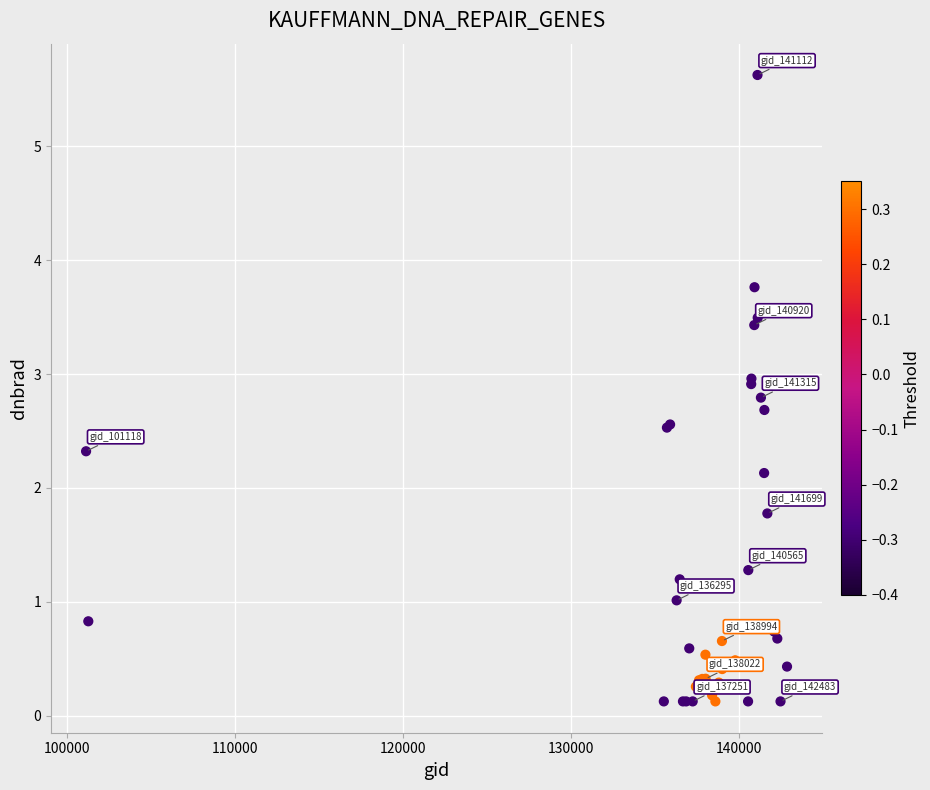

What Y value in the scatter plot is closest to 2?

2.1